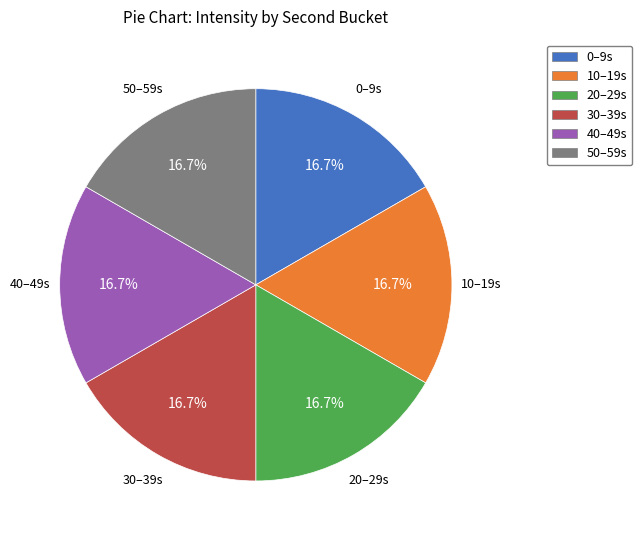

Do 0–9s and 30–39s together represent more than half of the pie?

No